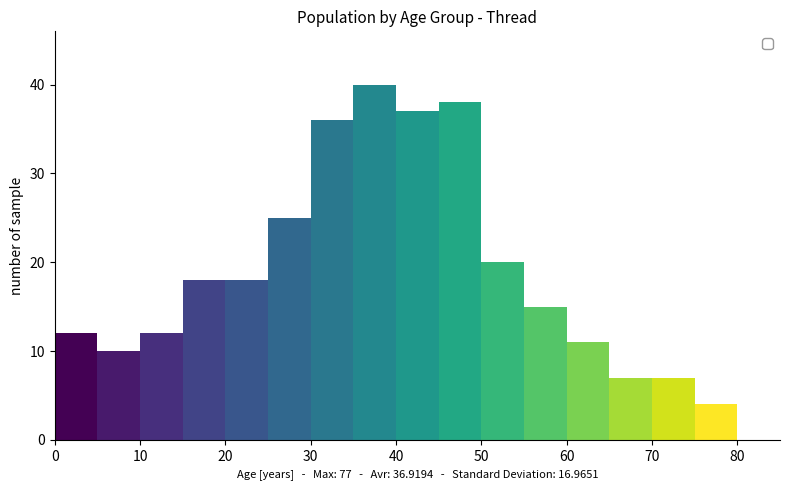

Which range on the x-axis has the tallest bar?

35 to 40